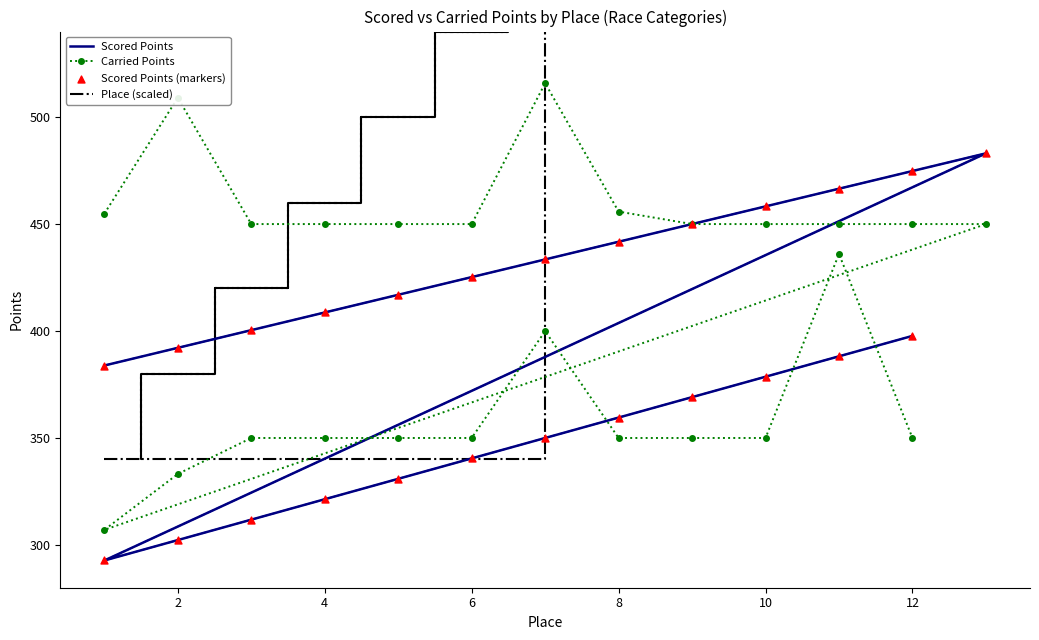

Which series contains the highest Y value?

Place (scaled)